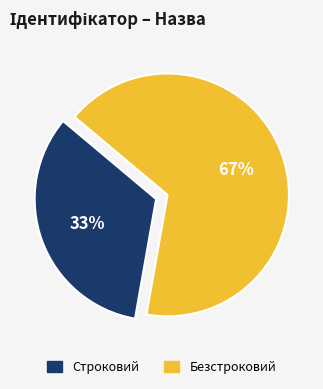

Is it true that Строковий is 33% of the pie?

True